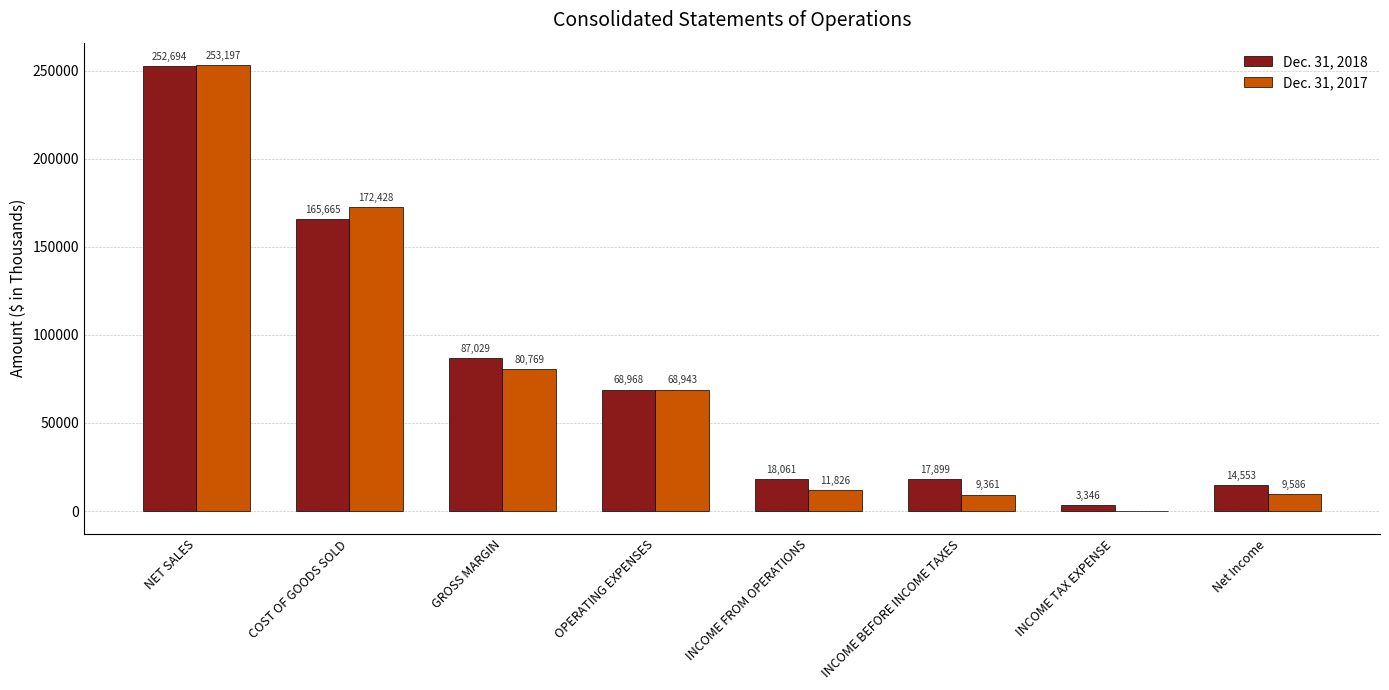

What is the sum of all Dec. 31, 2017 values?

605885